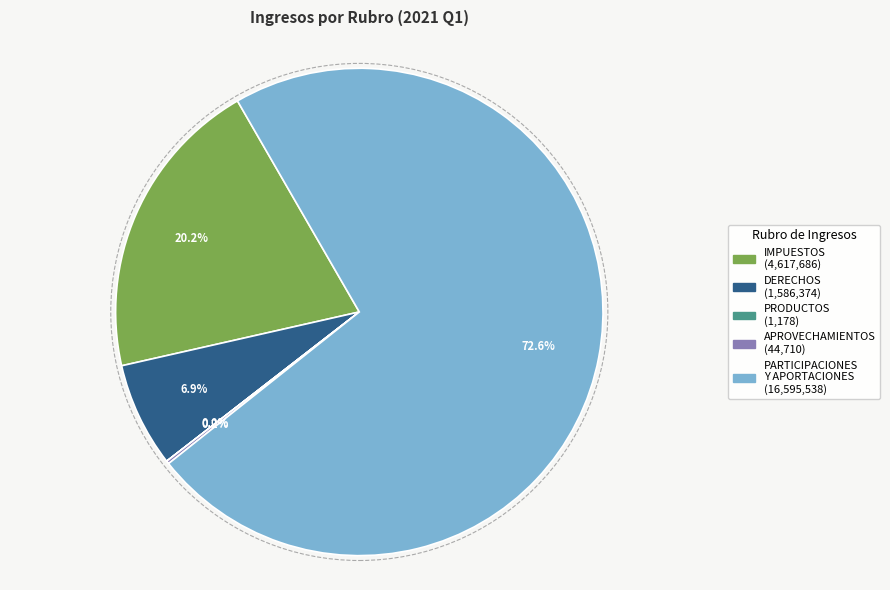

What percentage do DERECHOS and PARTICIPACIONES Y APORTACIONES together represent?

79.6%